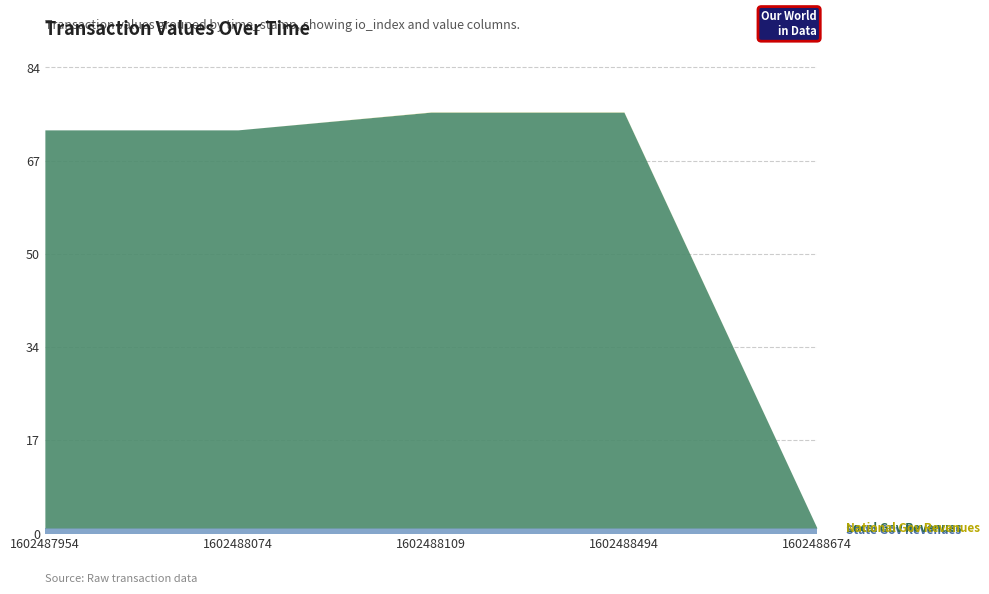

Is the value of State Gov Revenues at 1602488674 greater than the value of Local Gov Revenues at 1602488074?

No